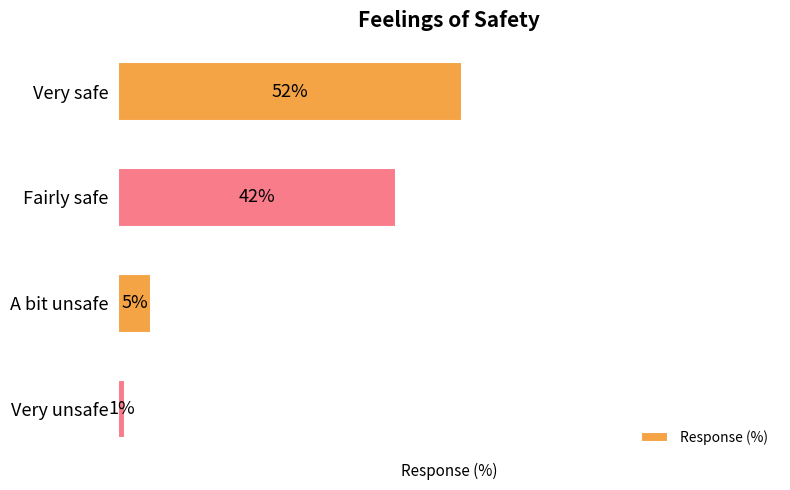

Which has a higher value, Fairly safe or A bit unsafe?

Fairly safe